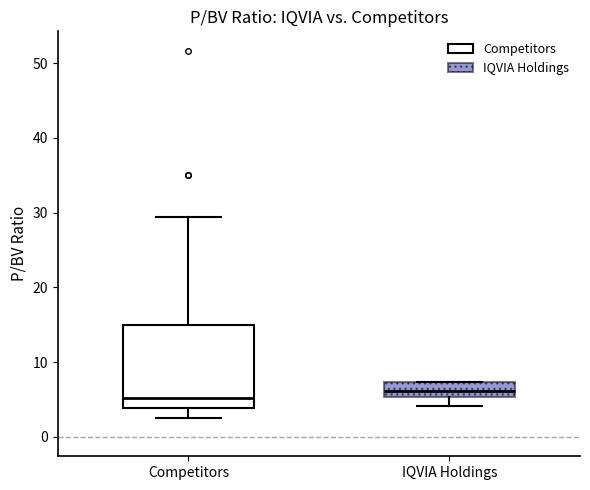

Where is the lower edge of the box for IQVIA Holdings on the y-axis? The values are not printed on the chart, so give them approximately, as read against the axis.

5